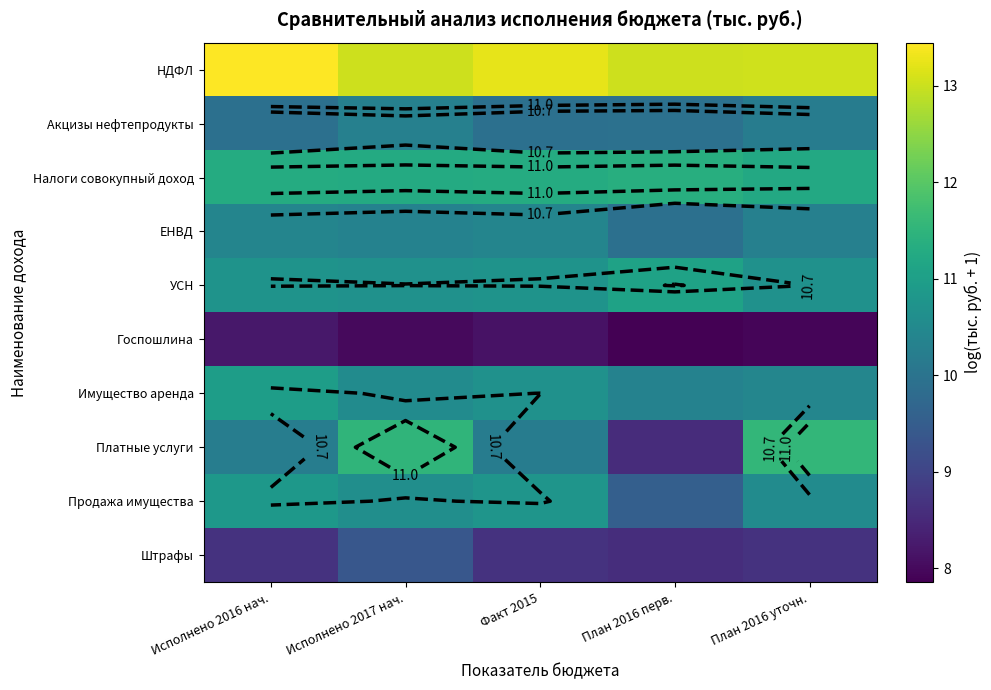

Which series has the largest range (max minus min)?

Платные услуги